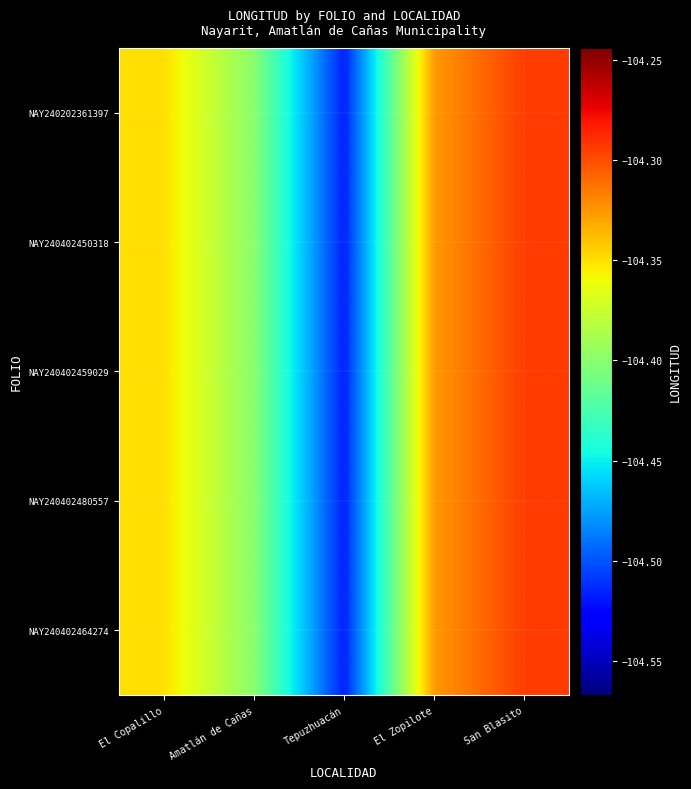

Reading right to left, what are all the values shown in this chart?

NAY240202361397: San Blasito=-104.3	El Zopilote=-104.3	Tepuzhuacán=-104.5	Amatlán de Cañas=-104.4	El Copalillo=-104.3
NAY240402450318: San Blasito=-104.3	El Zopilote=-104.3	Tepuzhuacán=-104.5	Amatlán de Cañas=-104.4	El Copalillo=-104.3
NAY240402459029: San Blasito=-104.3	El Zopilote=-104.3	Tepuzhuacán=-104.5	Amatlán de Cañas=-104.4	El Copalillo=-104.3
NAY240402480557: San Blasito=-104.3	El Zopilote=-104.3	Tepuzhuacán=-104.5	Amatlán de Cañas=-104.4	El Copalillo=-104.3
NAY240402464274: San Blasito=-104.3	El Zopilote=-104.3	Tepuzhuacán=-104.5	Amatlán de Cañas=-104.4	El Copalillo=-104.3